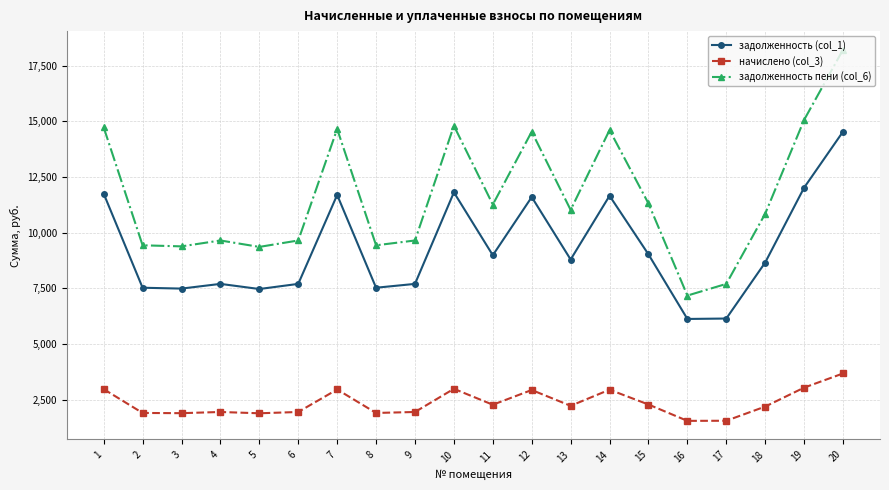

The начислено (col_3) series shows 2284.2 at 15. True or false?

True